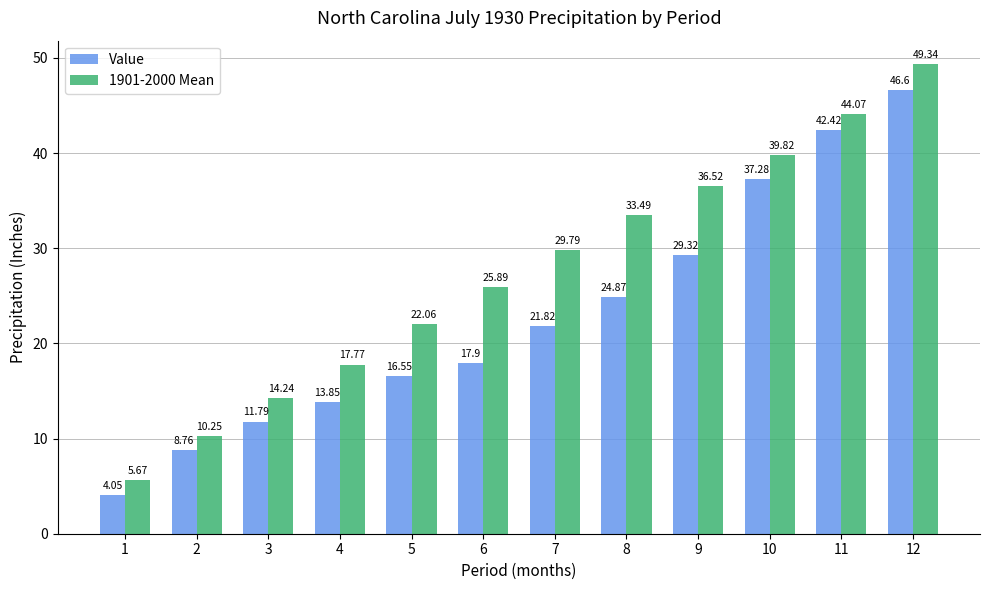

What is the difference between the 1901-2000 Mean values at 8 and 10?

6.3